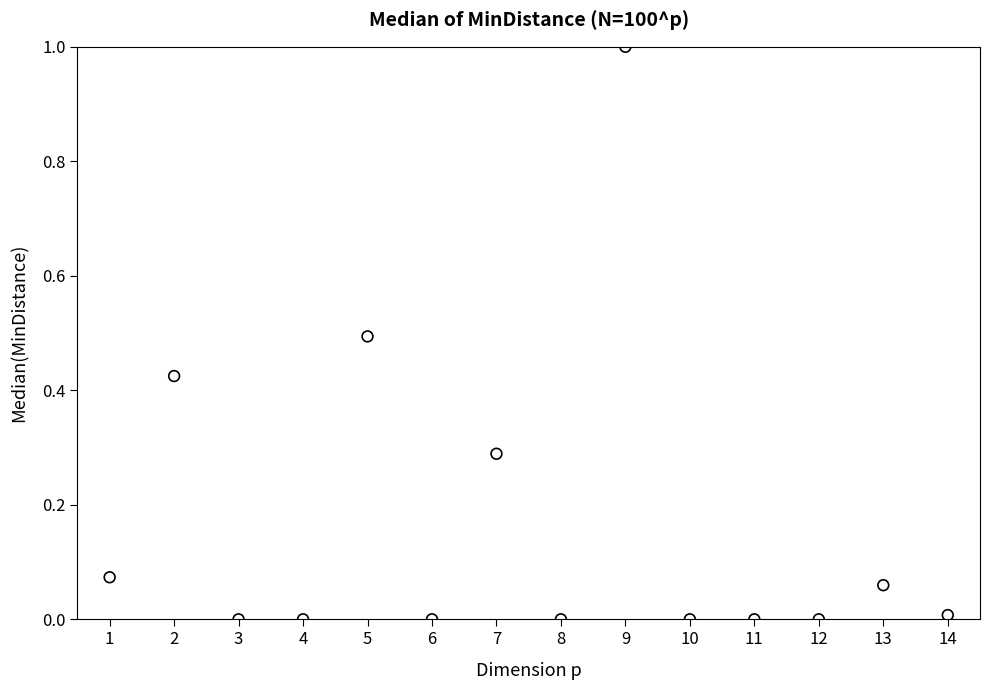

What is the range of X values (max minus min)?

13.0